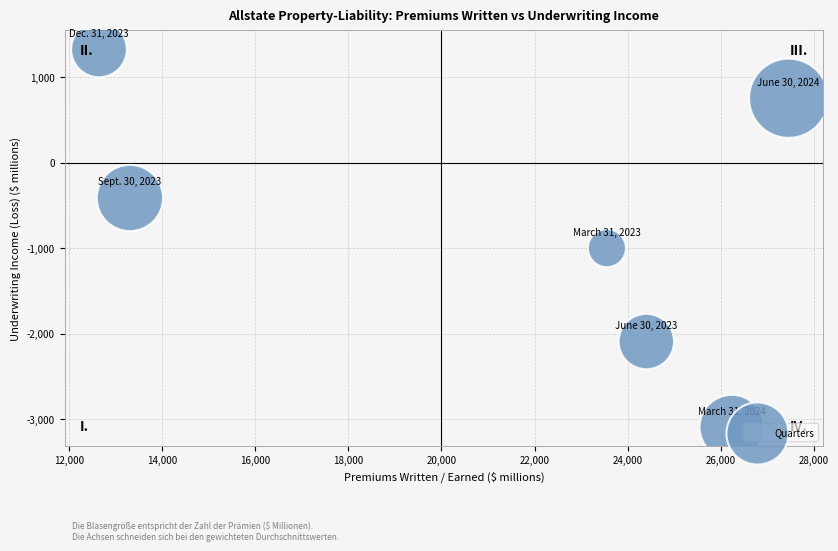

What is the range of Y values (max minus min)?

4420